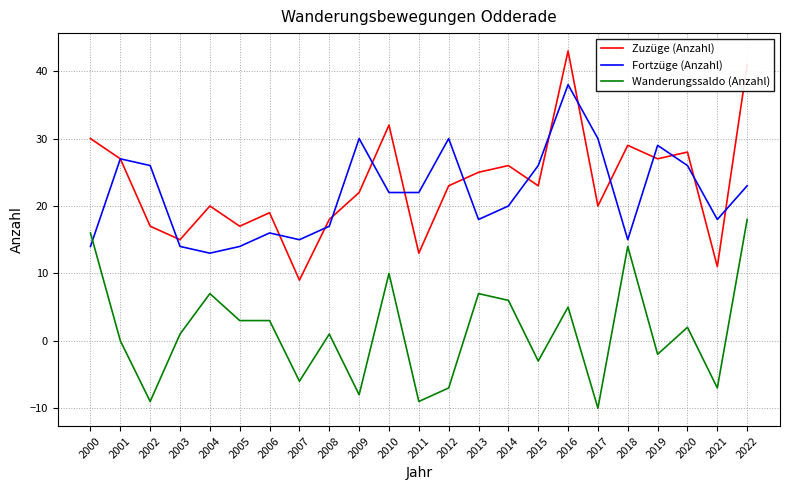

Which series has the largest total across all categories?

Zuzüge (Anzahl)